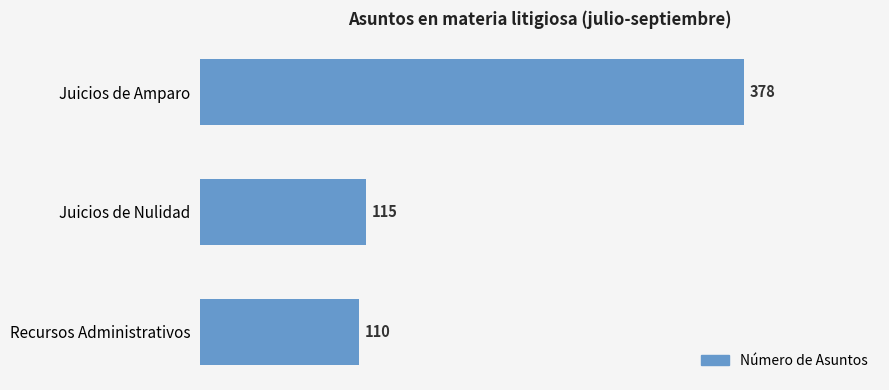

What is the average value?

201